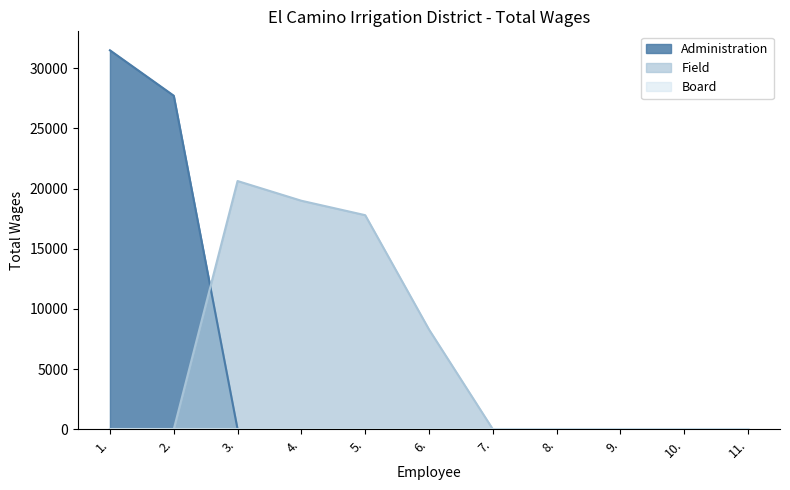

Between which two adjacent categories do Administration and Field first intersect?

2. and 3.